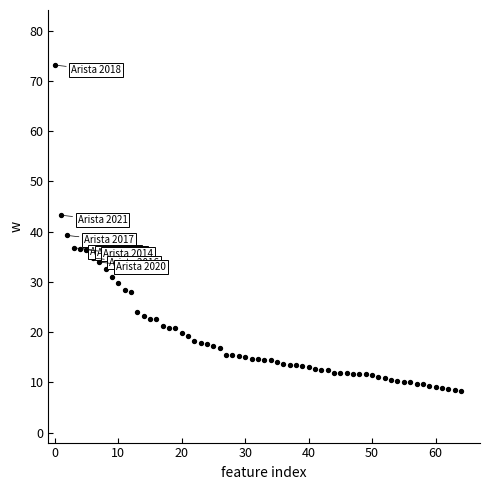

What is the range of Y values (max minus min)?

64.8